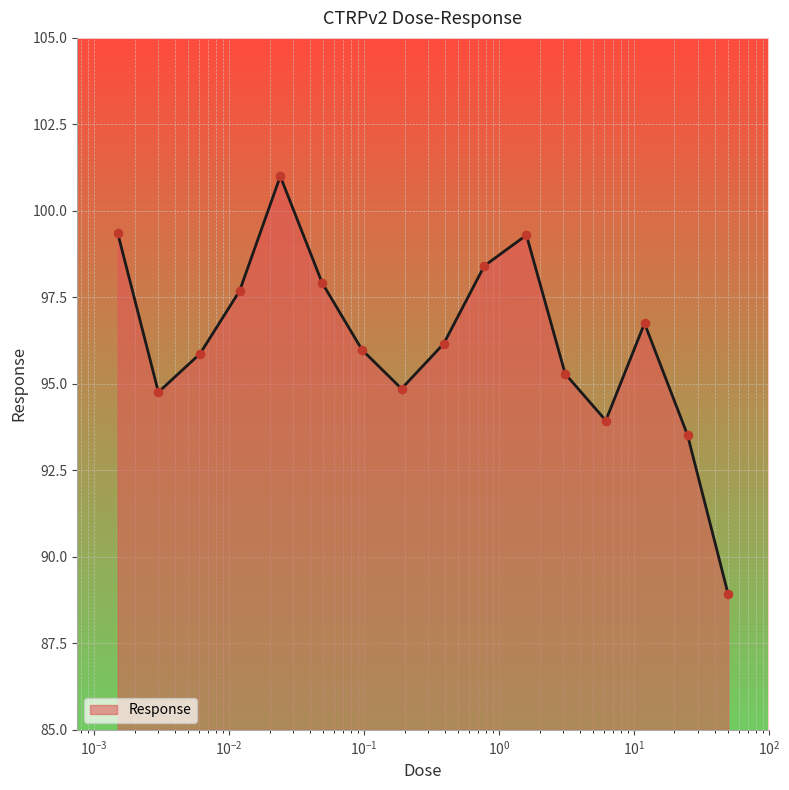

What is the difference between the maximum and minimum values?

12.1